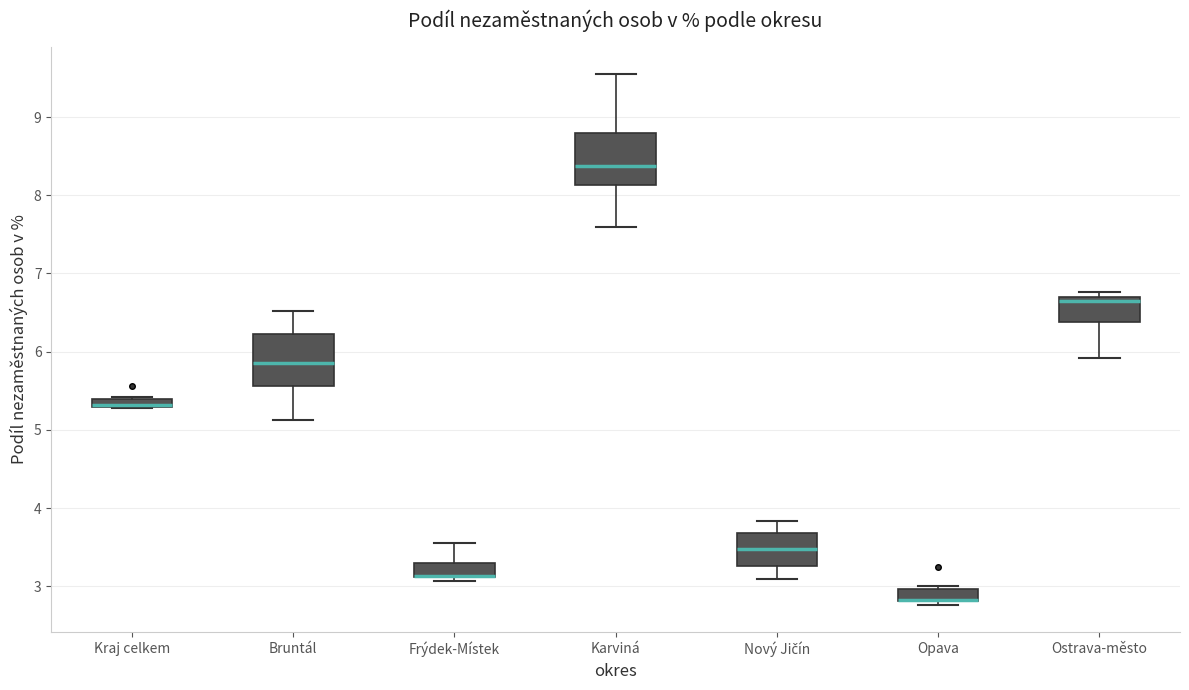

Where does the upper whisker of the box for Bruntál end on the y-axis? The values are not printed on the chart, so give them approximately, as read against the axis.

6.5